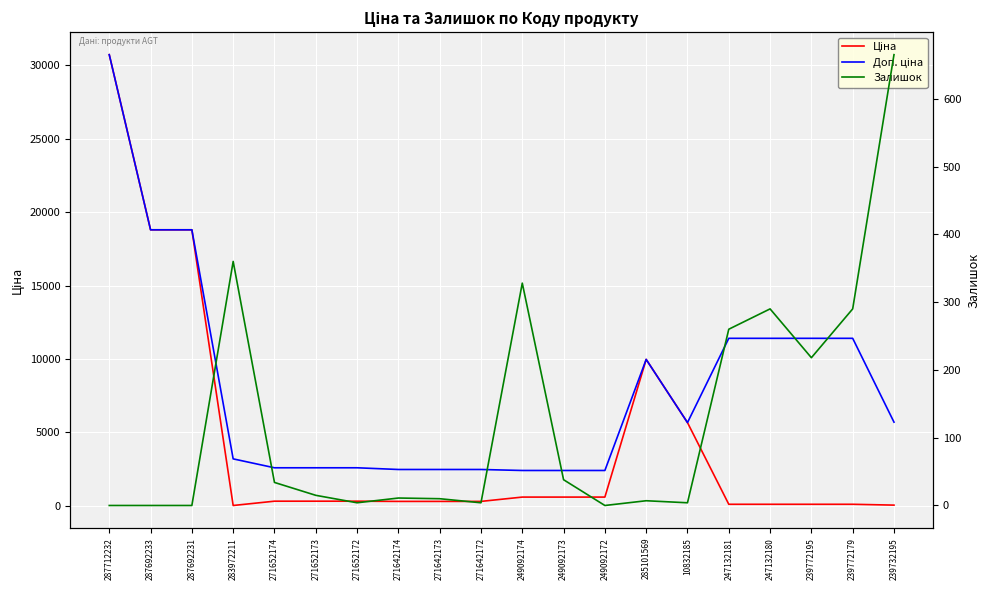

At how many categories does at least one series exceed 28251?

1